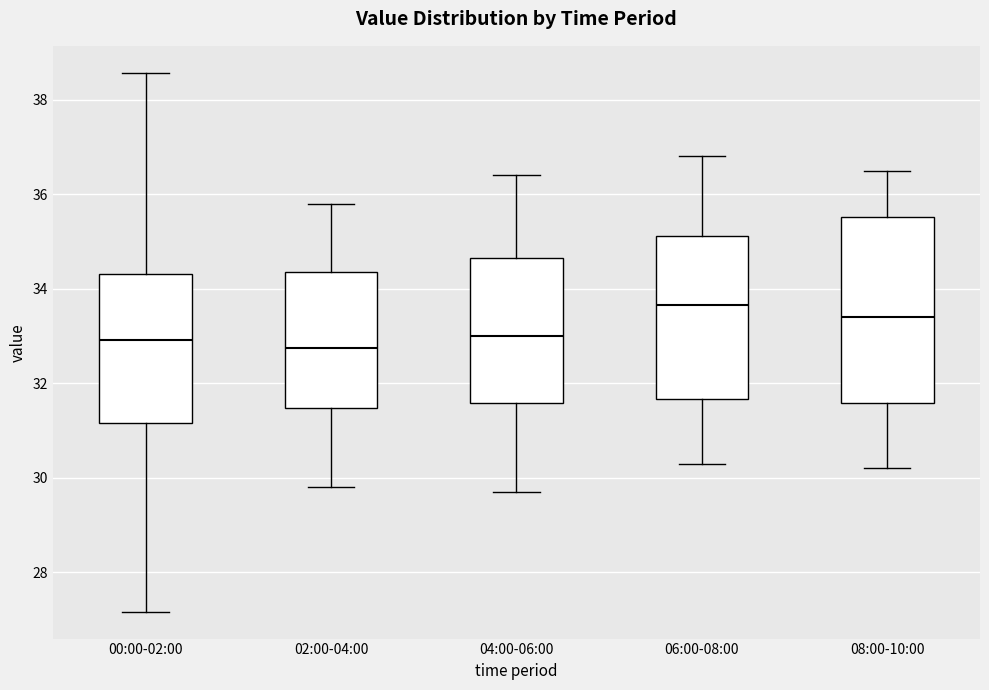

Comparing the boxes themselves (not the whiskers), which one is the tallest?

08:00-10:00